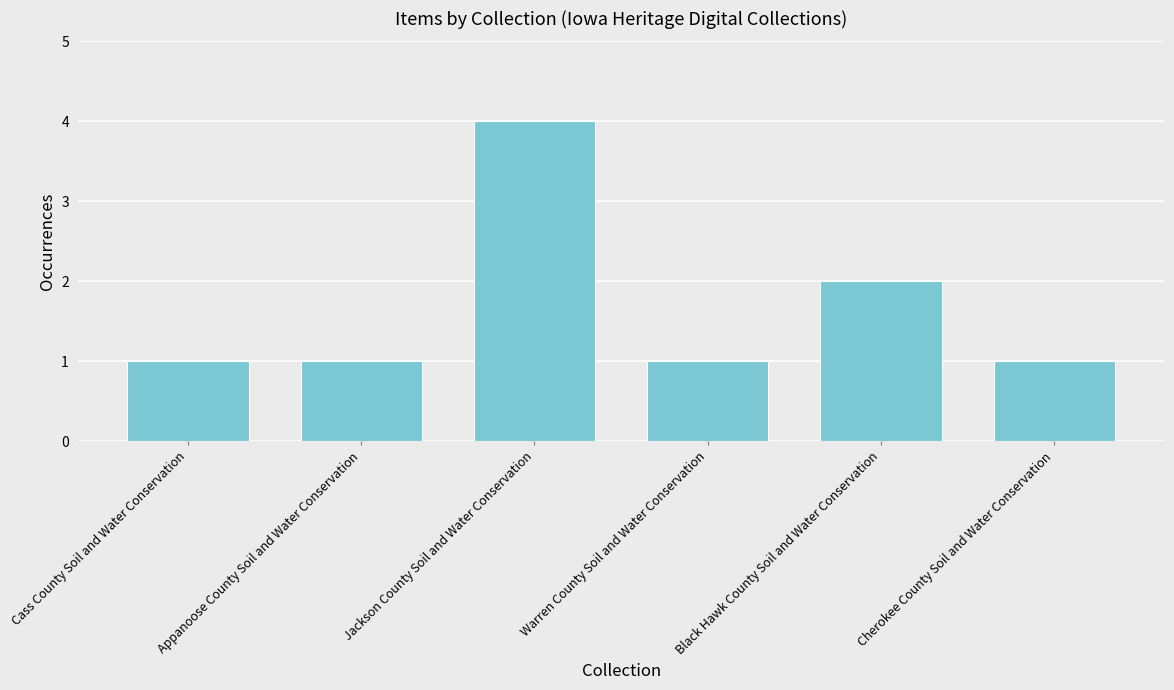

Reading right to left, list all the values displayed in this chart.

1	2	1	4	1	1